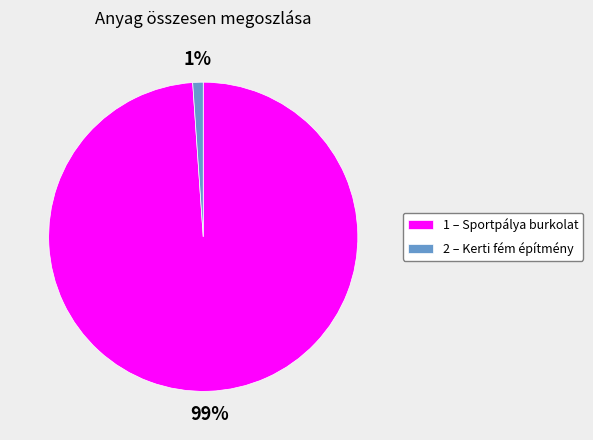

How many slices are in this pie chart?

2